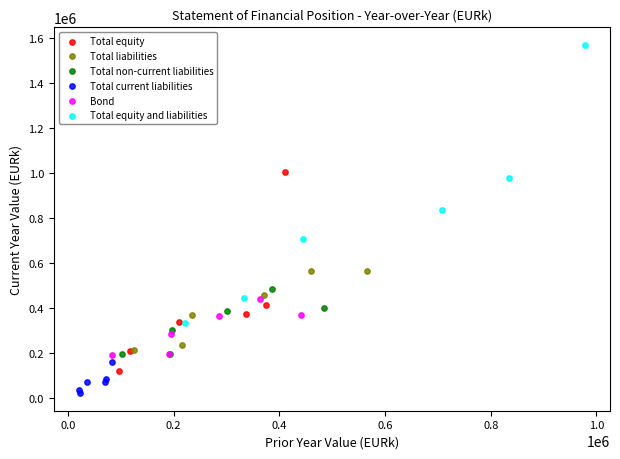

Which series has the widest spread of Y values?

Total equity and liabilities